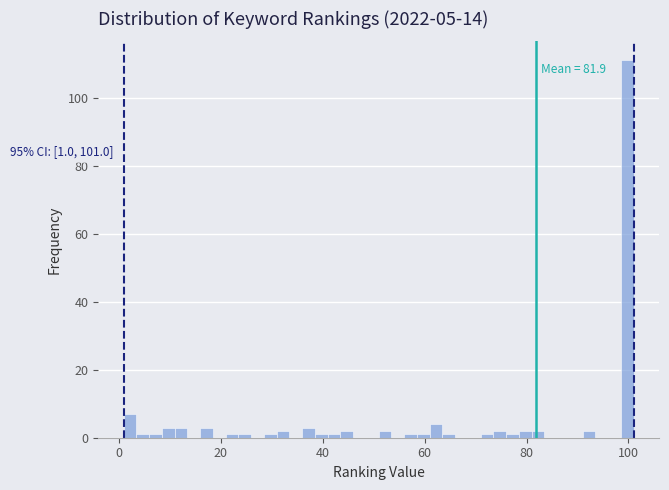

Around what value on the x-axis is the tallest bar? Give the approximate position of its centre, as read against the axis.

100